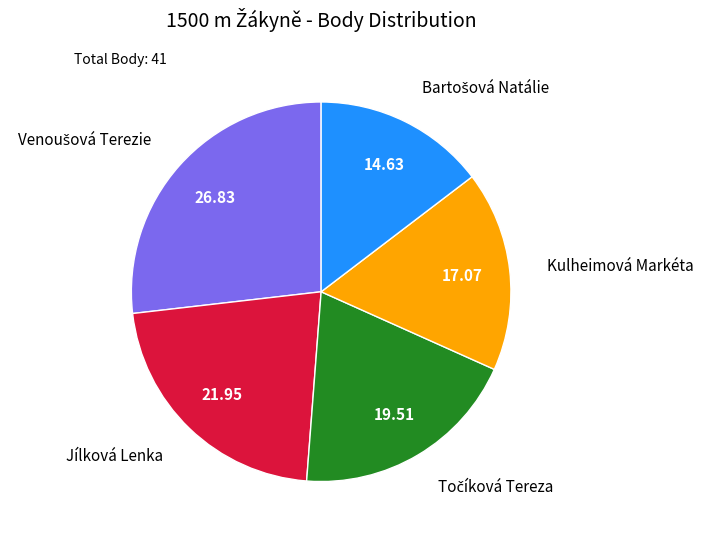

Is there a majority slice in this chart?

No